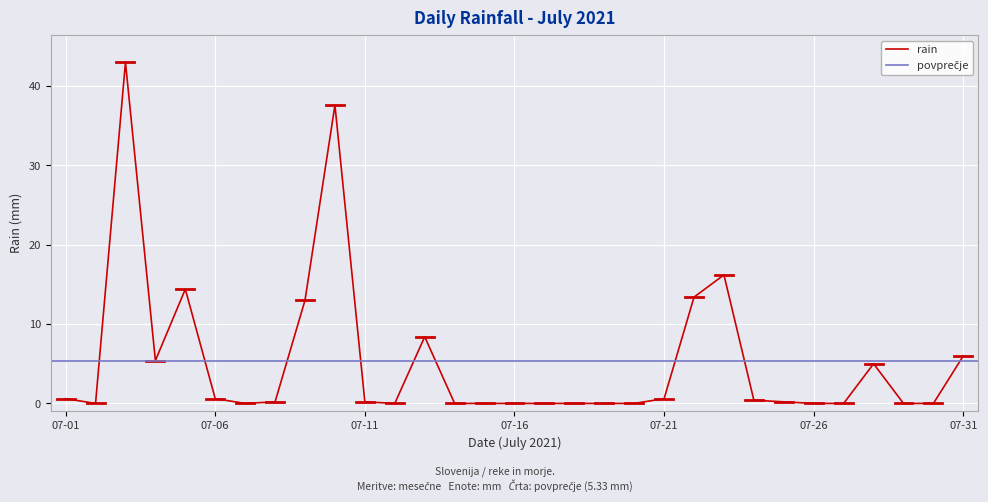

How many values are above zero?

17